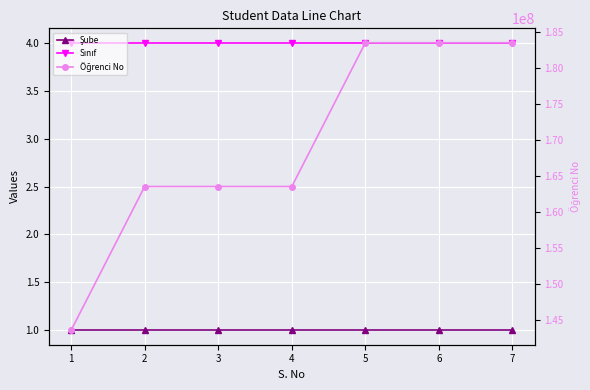

True or false: Şube and Sınıf cross at least once.

False